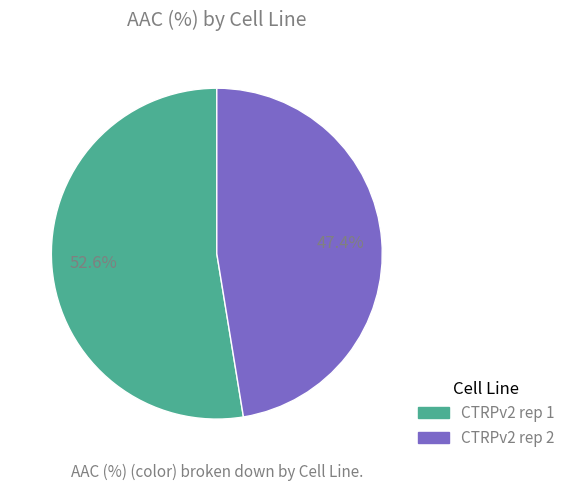

Is the sum of CTRPv2 rep 1 and CTRPv2 rep 2 greater than half?

Yes